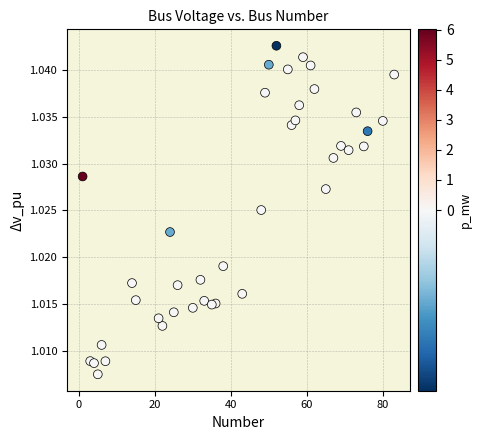

What is the range of X values (max minus min)?

82.0